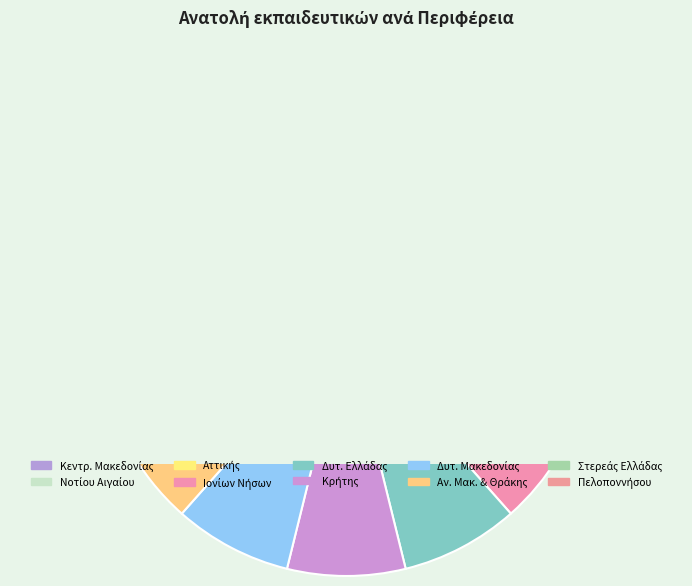

To the nearest percent, what is the difference between the largest and smallest slice percentages?

25%